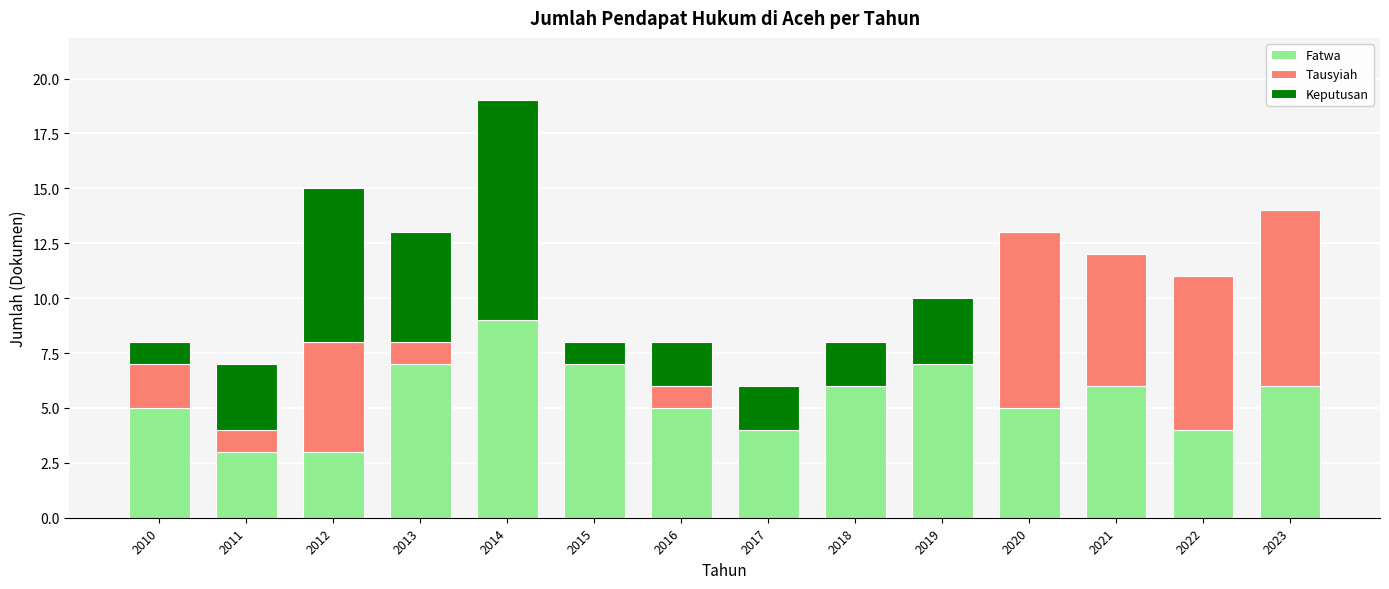

Are the bars horizontal?

No